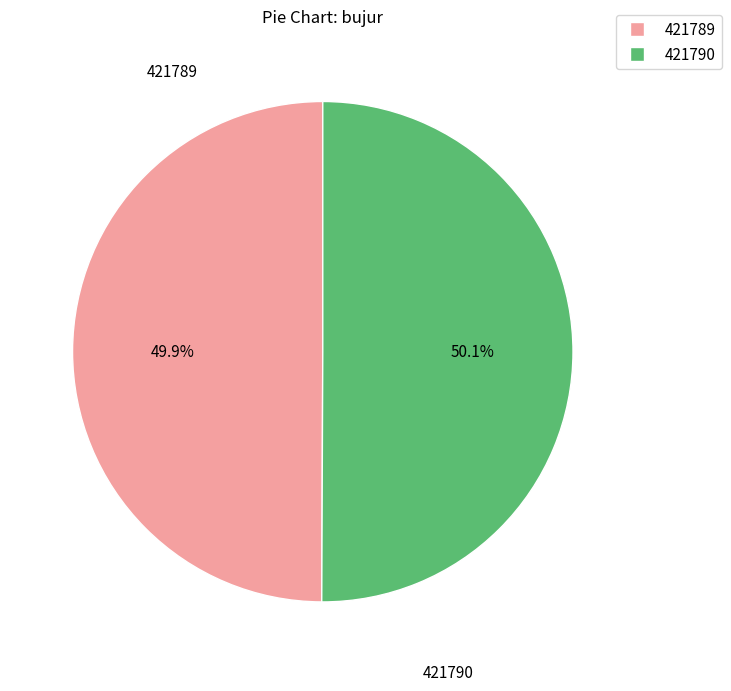

Is there a majority slice in this chart?

Yes